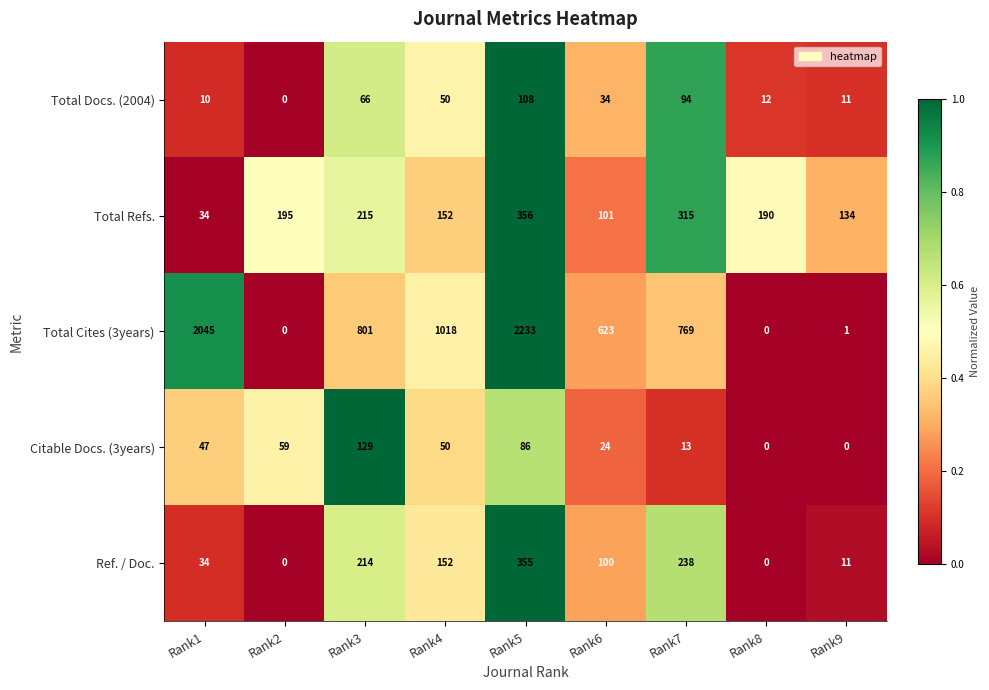

What is the maximum value shown in the chart?

2233